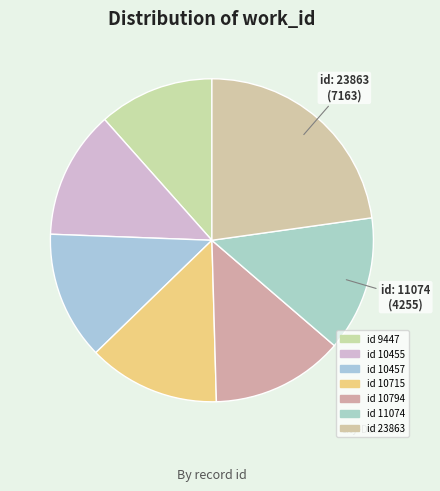

Which category has the biggest portion of the pie?

23863